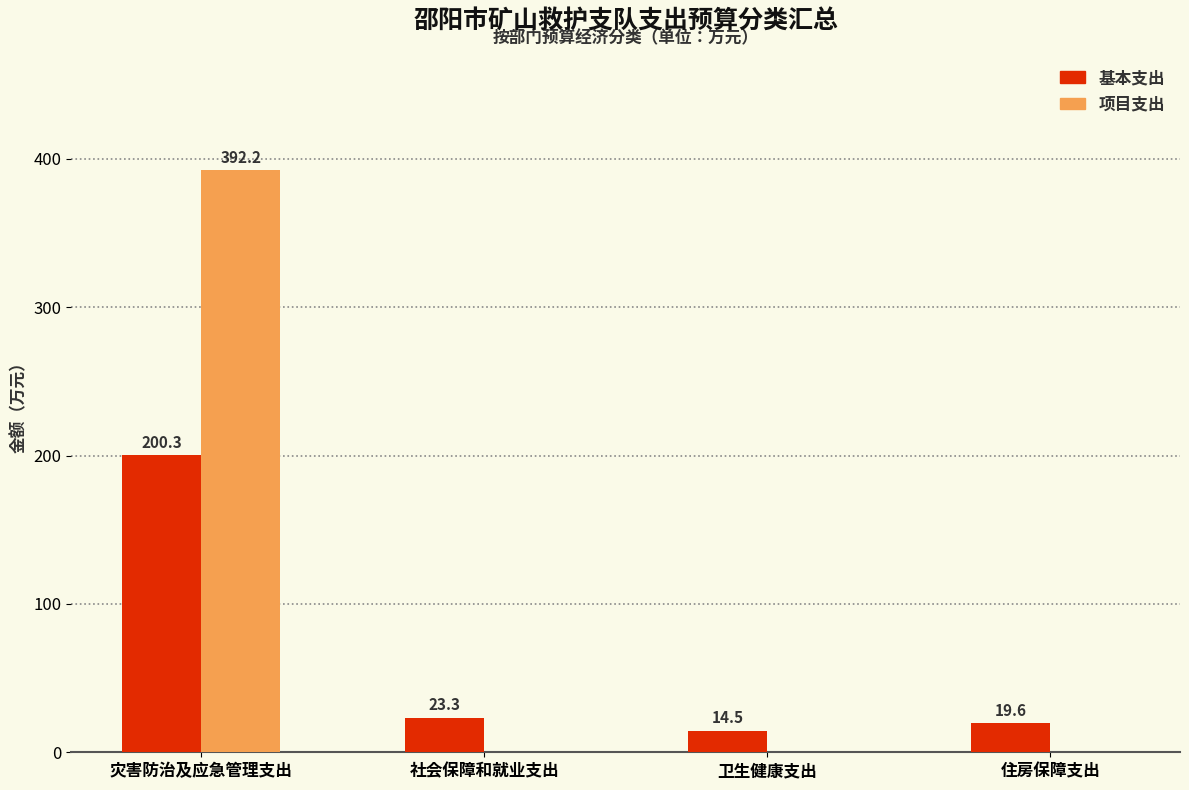

Which series has the largest total across all categories?

项目支出